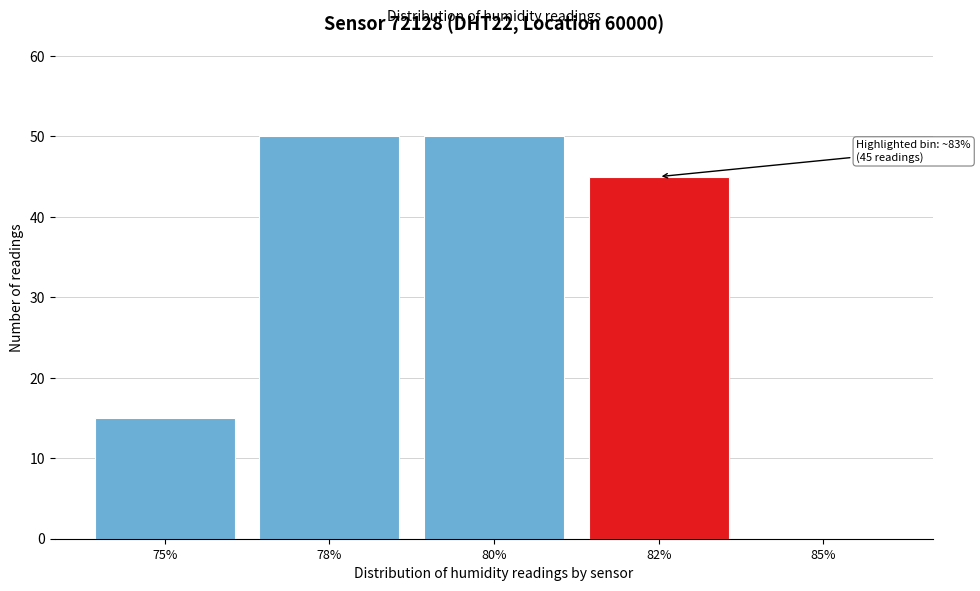

Reading left to right, transcribe all the data shown in this chart.

75%=15	78%=50	80%=50	82%=45	85%=0